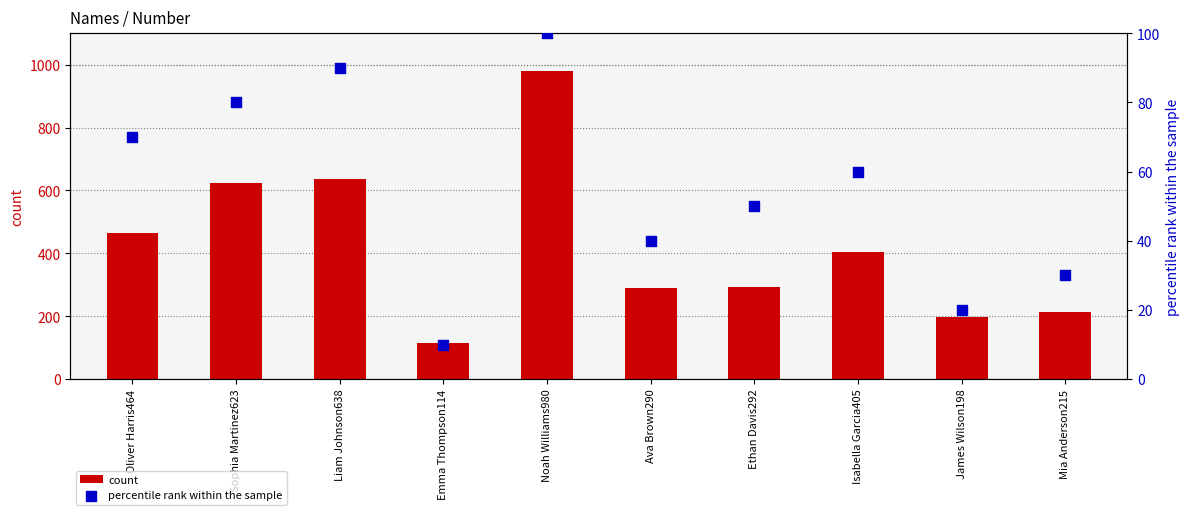

Which series has the largest total across all categories?

count